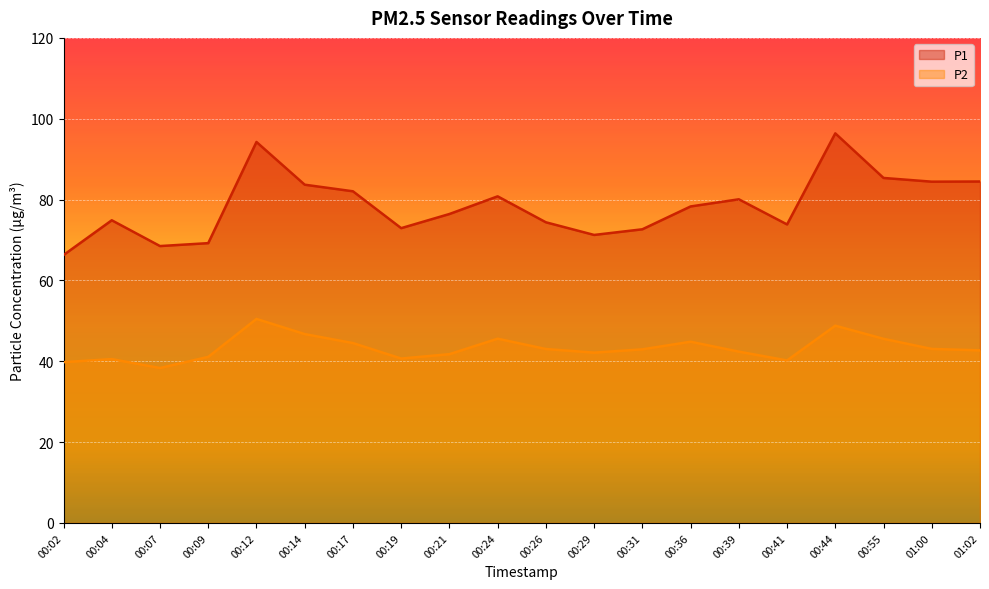

What is the sum of the P2 values at 00:31 and 00:29?

85.1